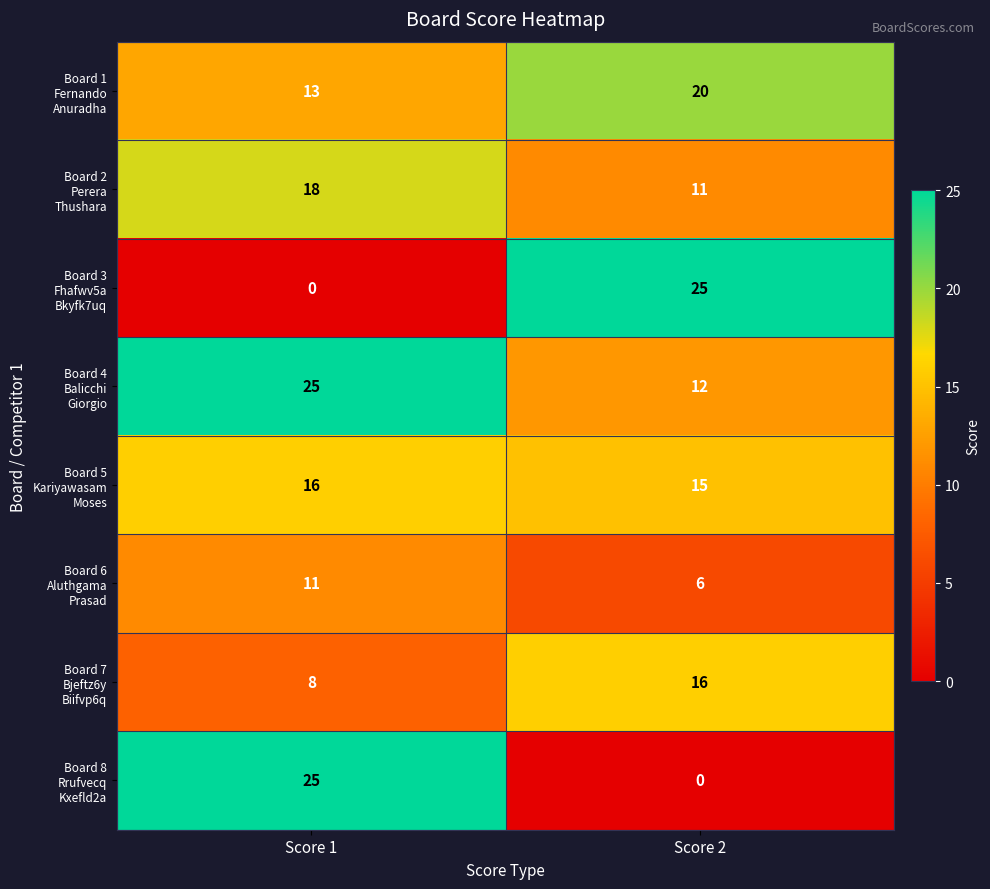

What is the total value across all series at Score 2?

105